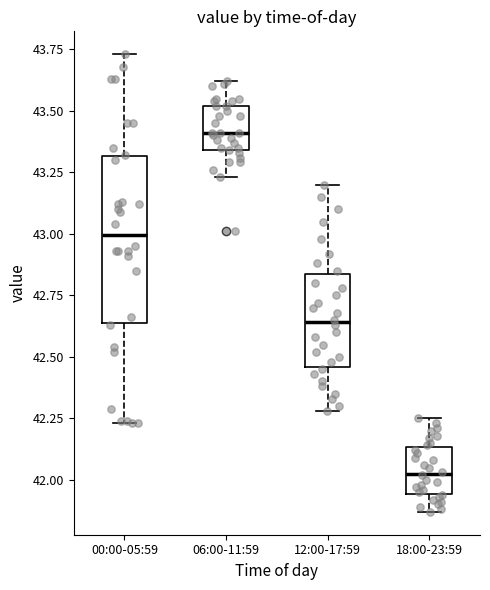

Reading left to right, transcribe this box plot: for each box, give where its median line is, the range the box spans, and where its two whiskers end, as read against the y-axis. The values are not printed on the chart, so give them approximately, as read against the axis.

00:00-05:59: median 43.00, box 42.65 to 43.30, whiskers 42.25 to 43.75
06:00-11:59: median 43.40, box 43.35 to 43.50, whiskers 43.25 to 43.60
12:00-17:59: median 42.65, box 42.45 to 42.85, whiskers 42.30 to 43.20
18:00-23:59: median 42.05, box 41.95 to 42.15, whiskers 41.85 to 42.25